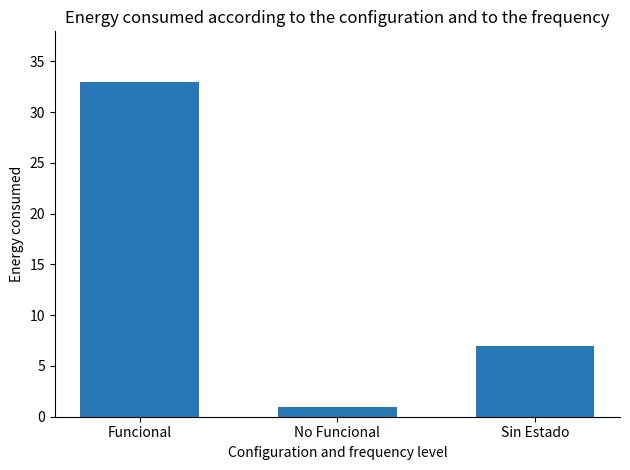

Approximately how many times larger is the value at Funcional compared to No Funcional?

33.0